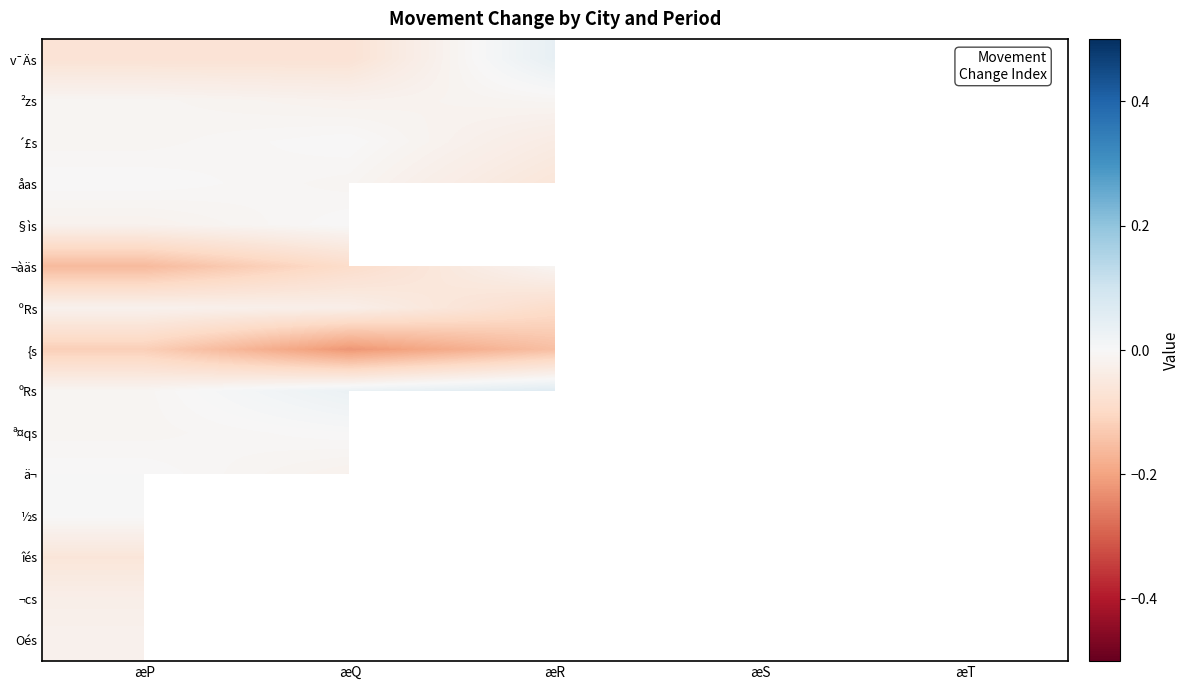

What is the total value across all series at æP?

-0.5